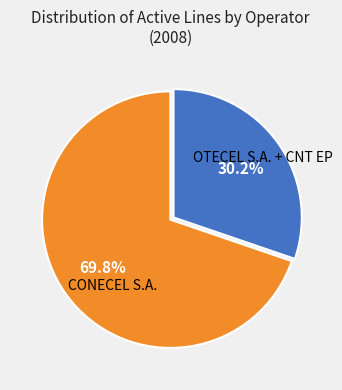

Is there a majority slice in this chart?

Yes